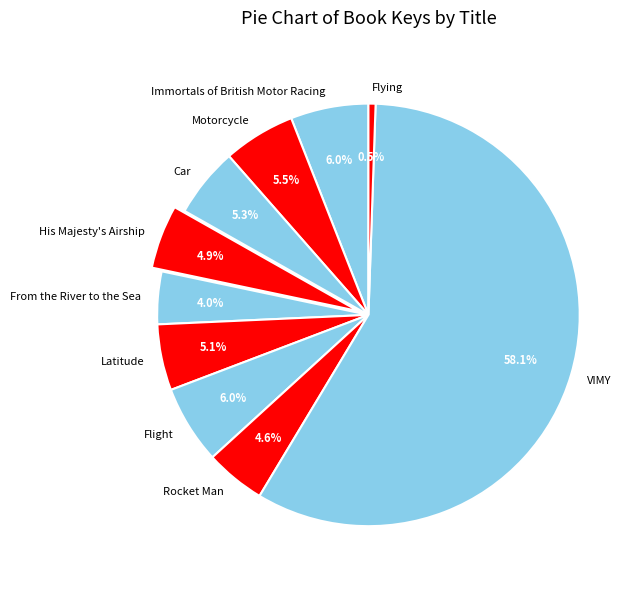

To the nearest percent, what is the difference between the Car and VIMY slice percentages?

53%